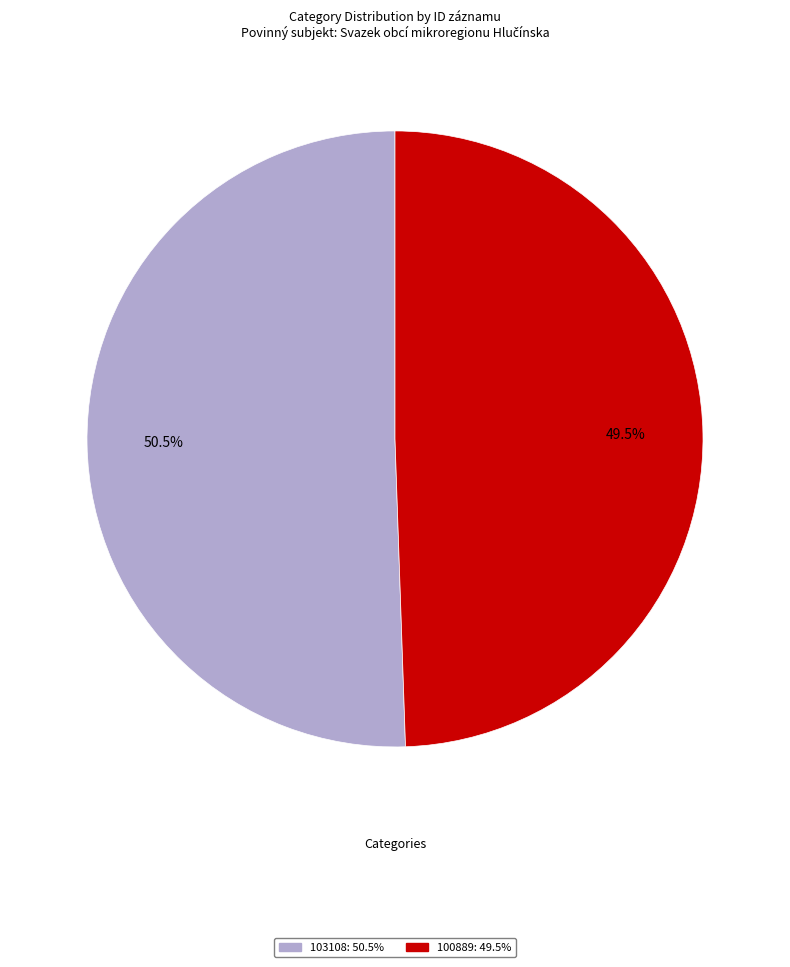

To the nearest percent, what is the difference between the 100889 and 103108 slice percentages?

1%